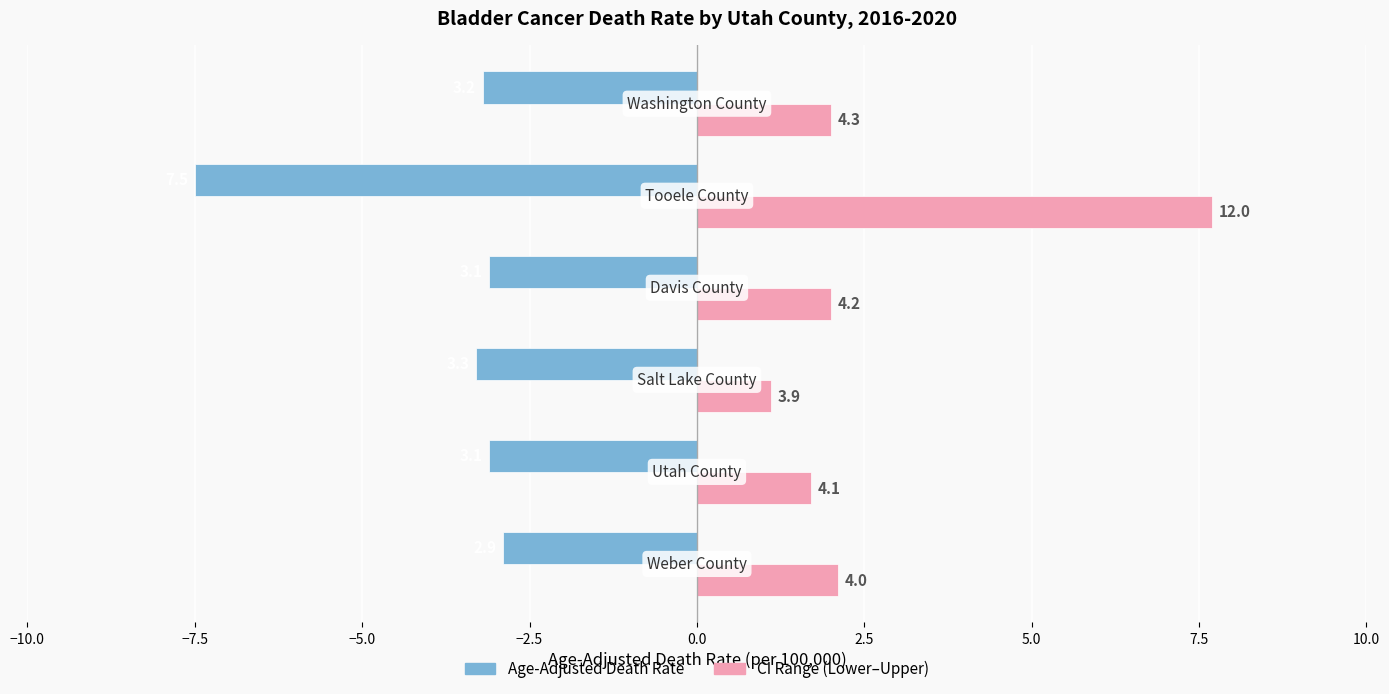

What are all the series names shown in the legend?

Age-Adjusted Death Rate, CI Range (Lower–Upper)